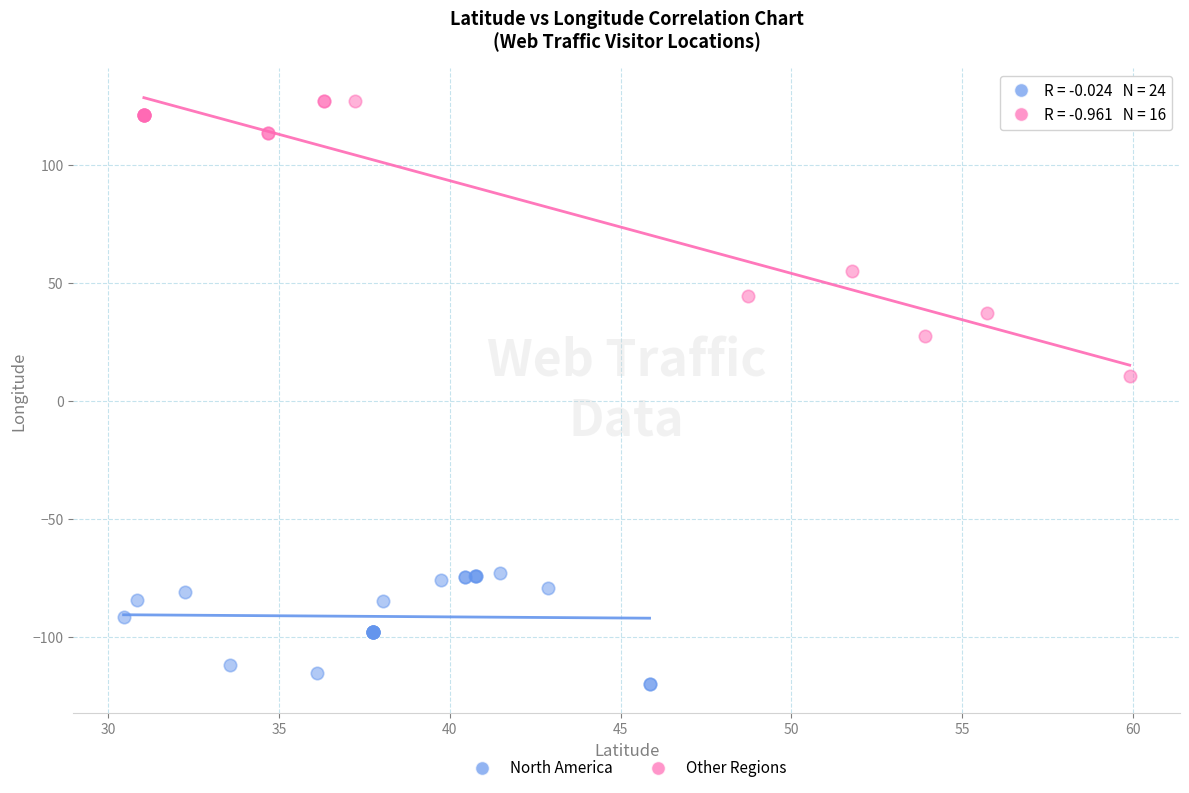

Which series contains the lowest Y value?

North America